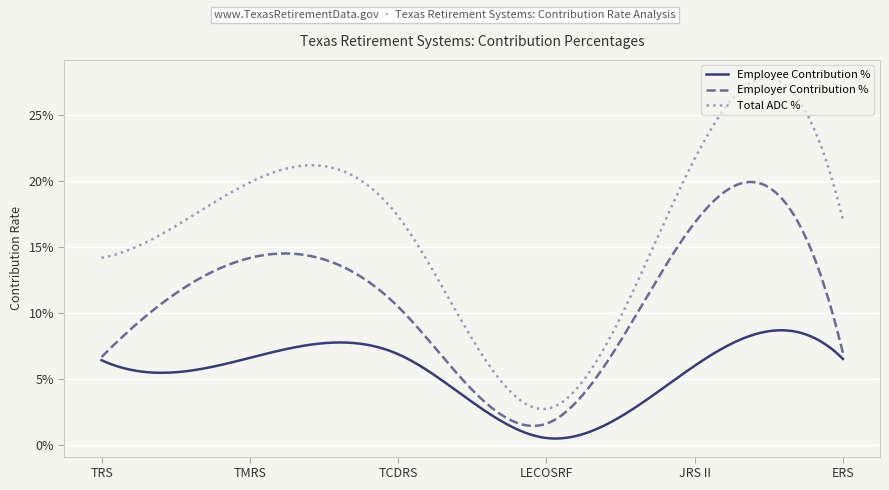

Is this an area chart (filled region under the line)?

No